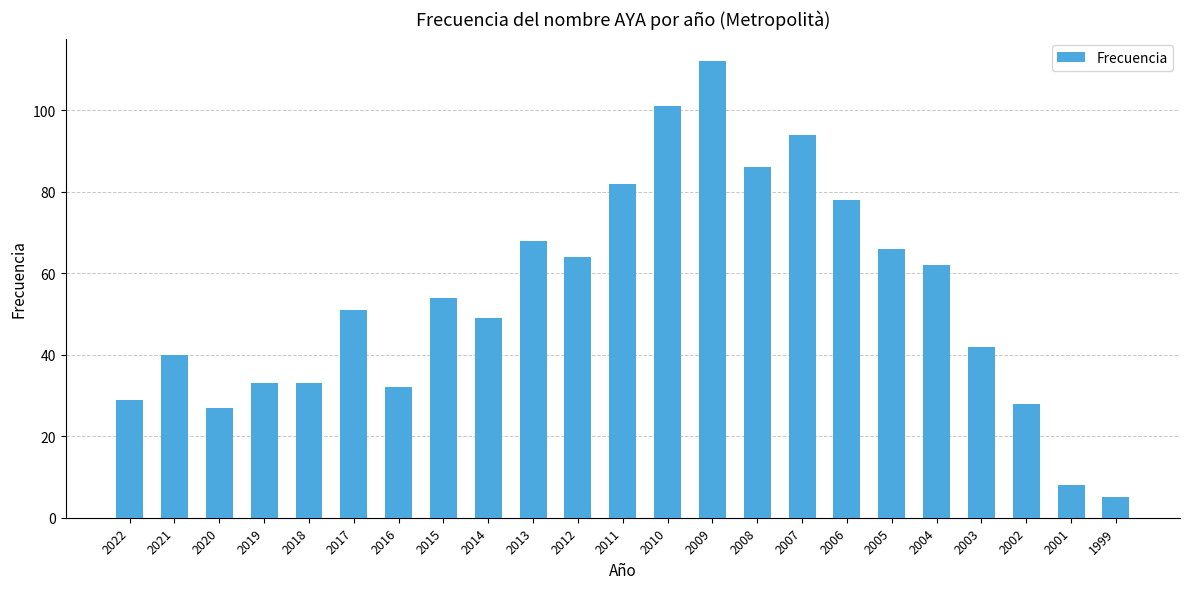

Reading left to right, what are all the values shown in this chart?

29	40	27	33	33	51	32	54	49	68	64	82	101	112	86	94	78	66	62	42	28	8	5